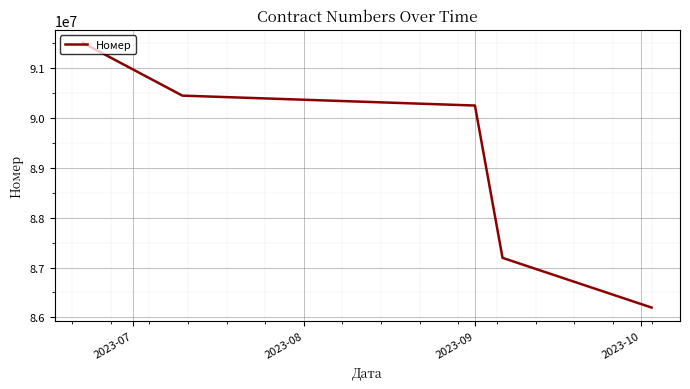

What is the difference between the maximum and minimum values?

5298963